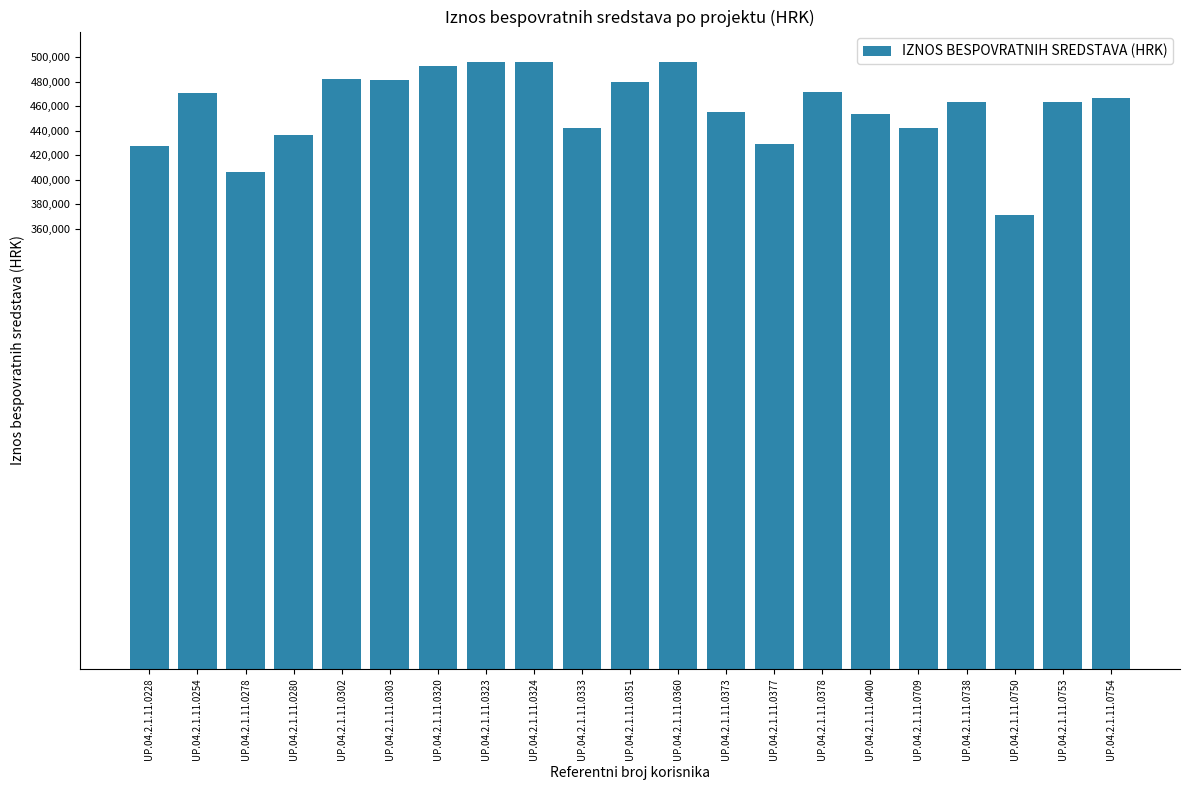

The value at UP.04.2.1.11.0323 is 321010.2. True or false?

False